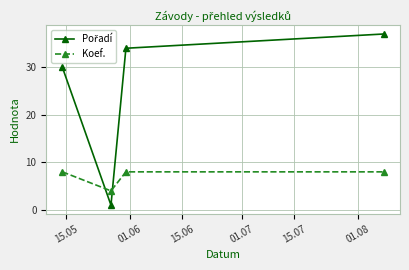

Count the number of categories in the chart.

4